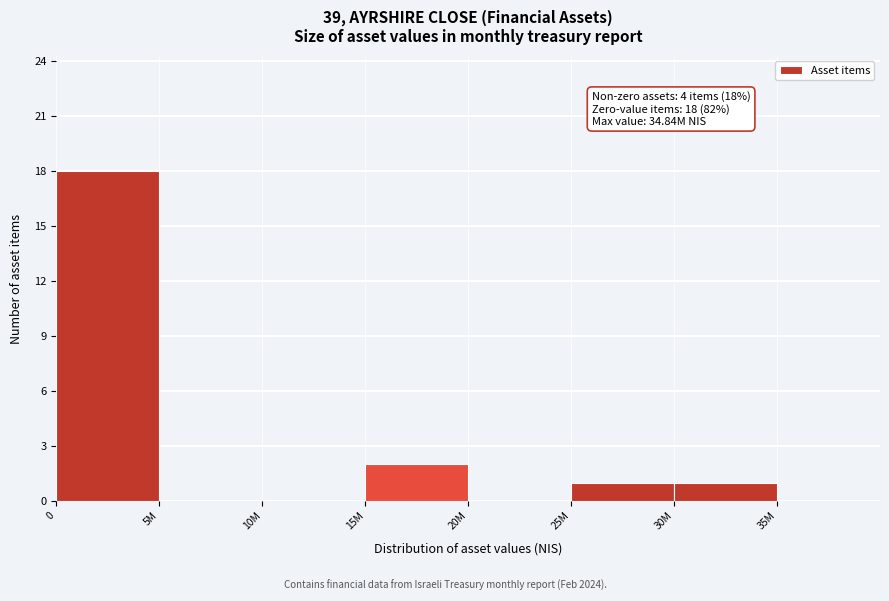

Reading right to left, transcribe all the data shown in this chart.

35M=0	30M=1	25M=1	20M=0	15M=2	10M=0	5M=0	0=18